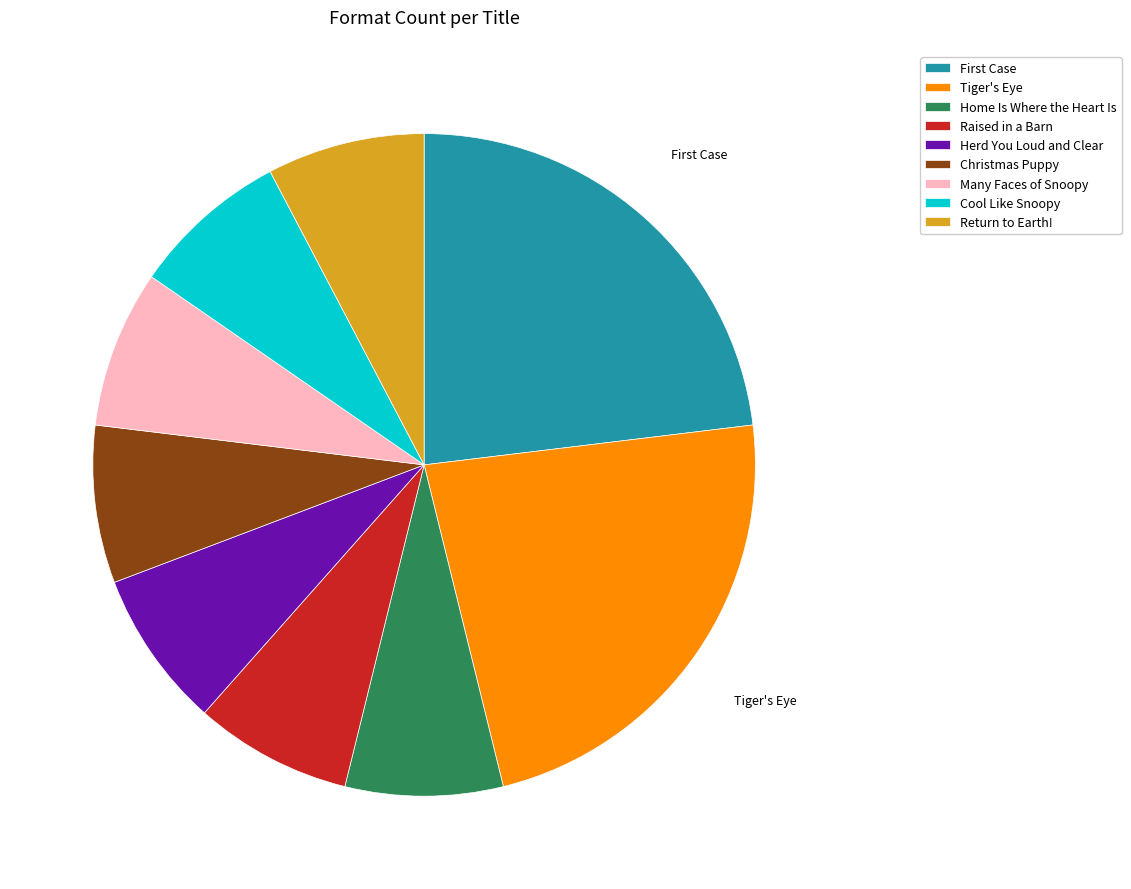

Is it true that Tiger's Eye is 14% of the pie?

False